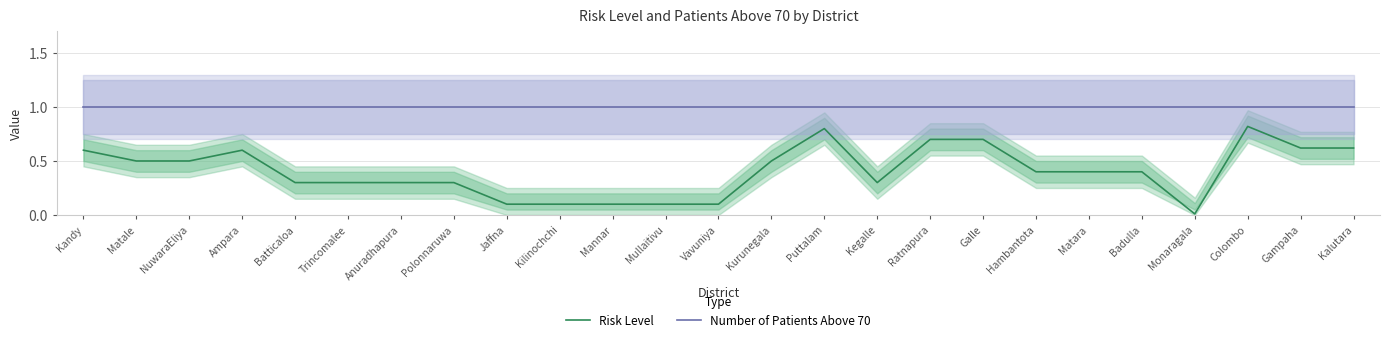

What is the value of the Number of Patients Above 70 point at the 16th from the left?

1.0